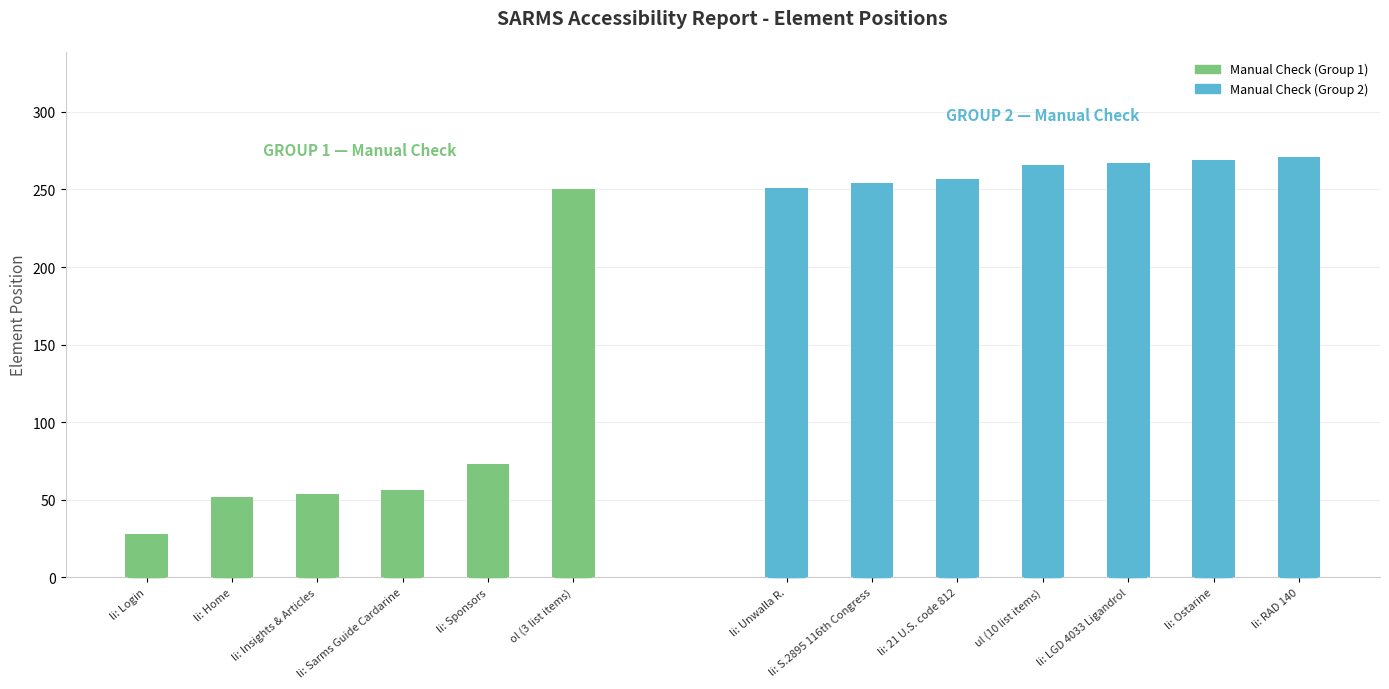

The value at li: Ostarine is 391. True or false?

False